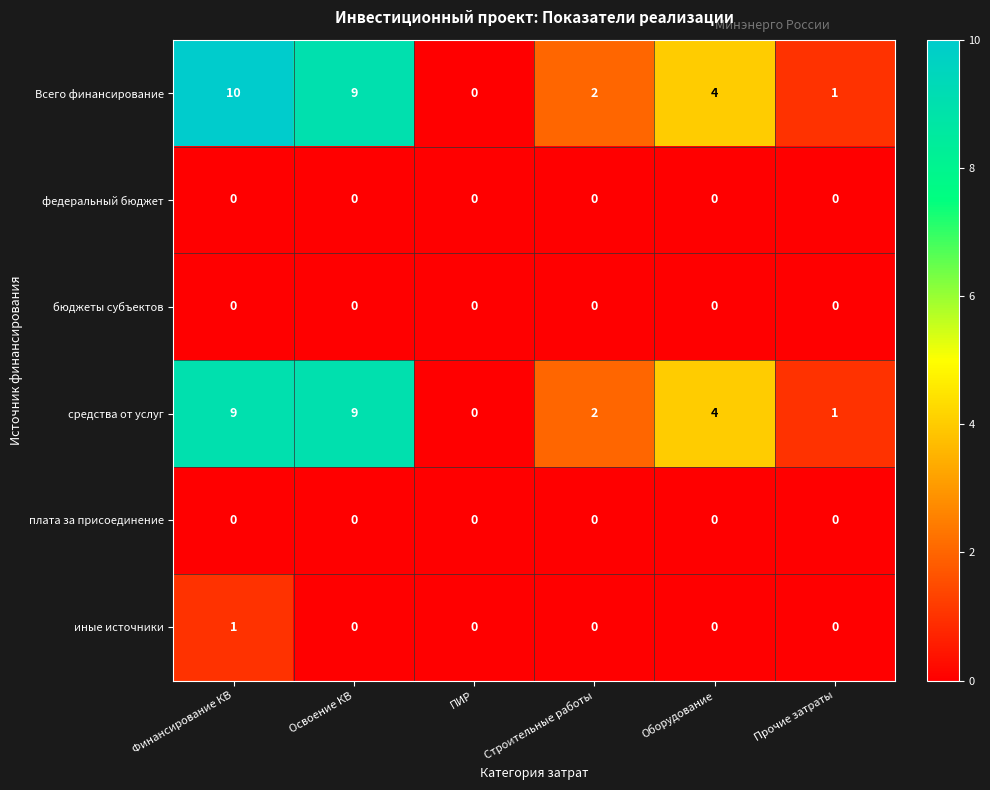

What is the total value across all series at Оборудование?

8